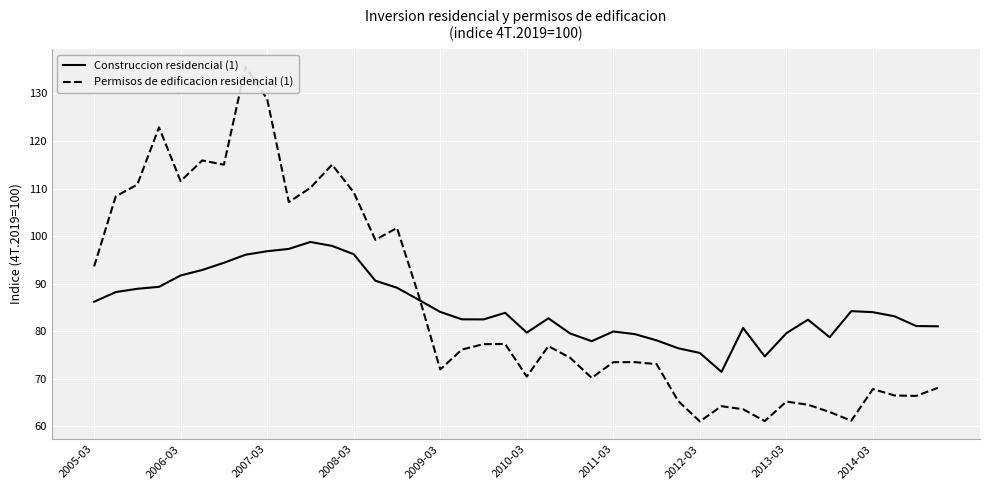

What is the lowest value of the Construccion residencial (1) series?

71.5